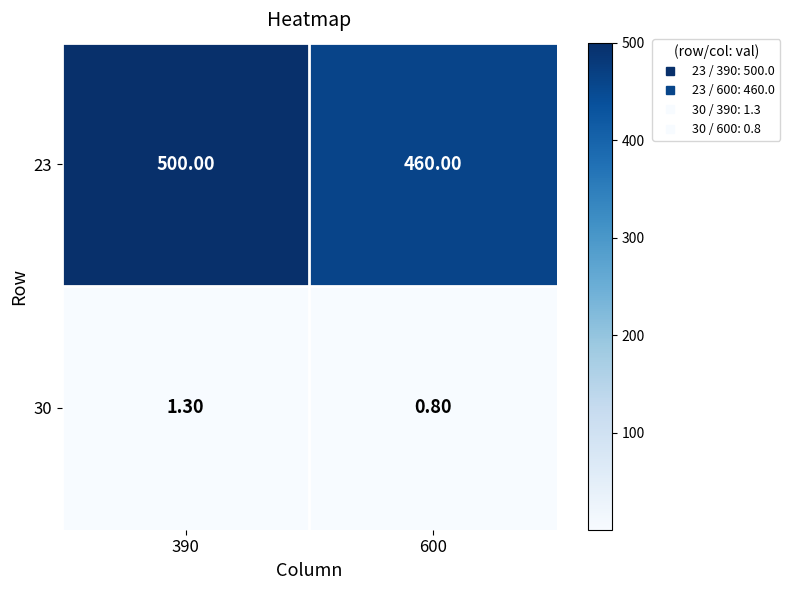

Which label corresponds to the smallest value in the chart?

600